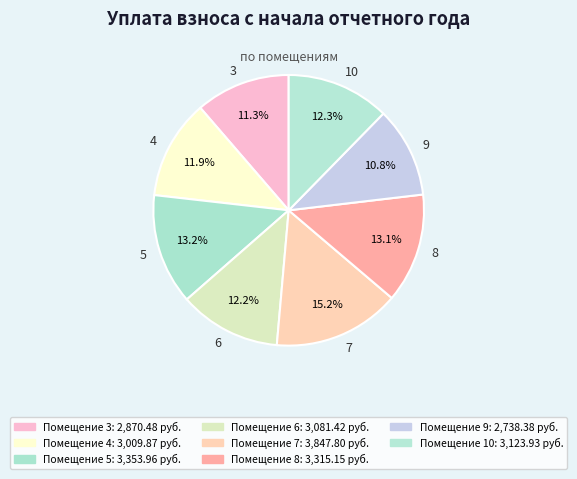

Is it true that 8 is 18% of the pie?

False